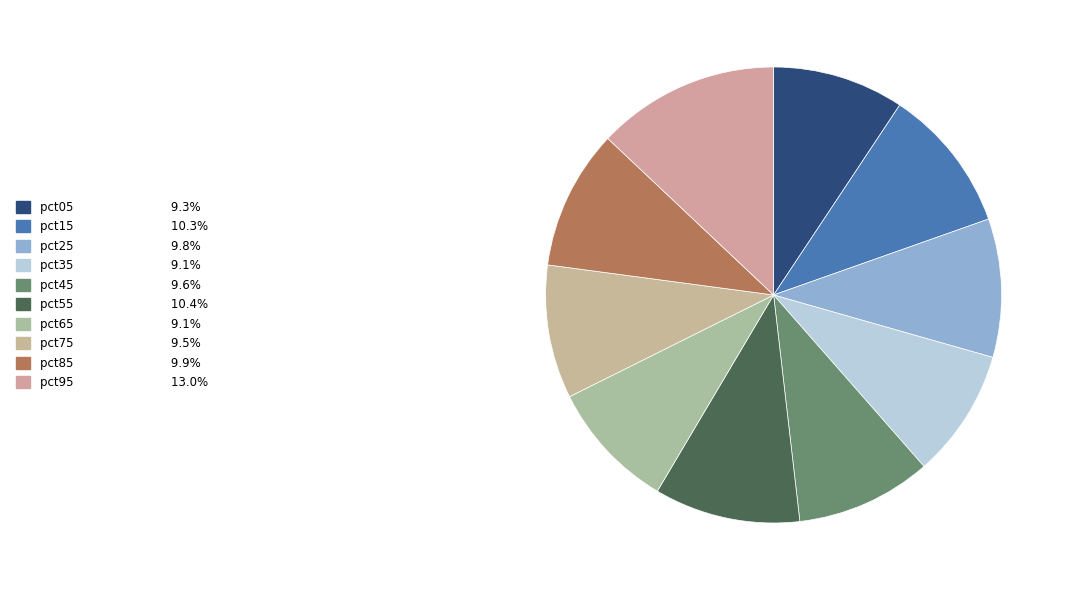

How many segments does this pie chart have?

10